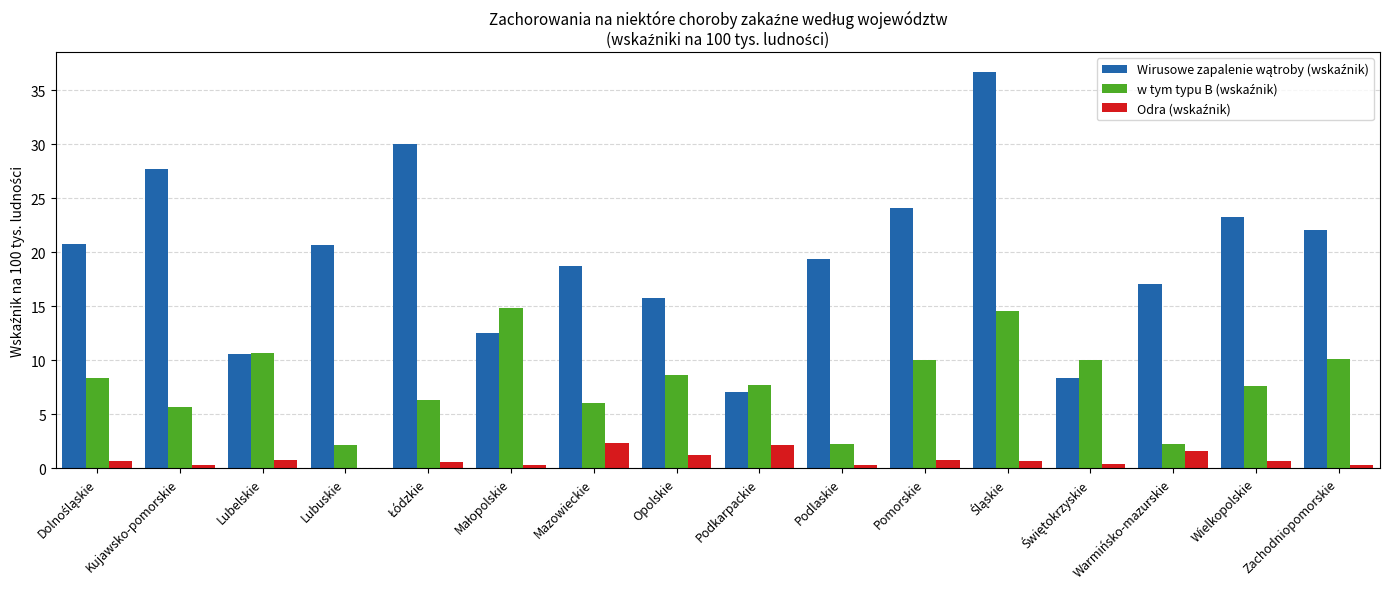

Are the bars grouped side by side (vs. stacked)?

Yes